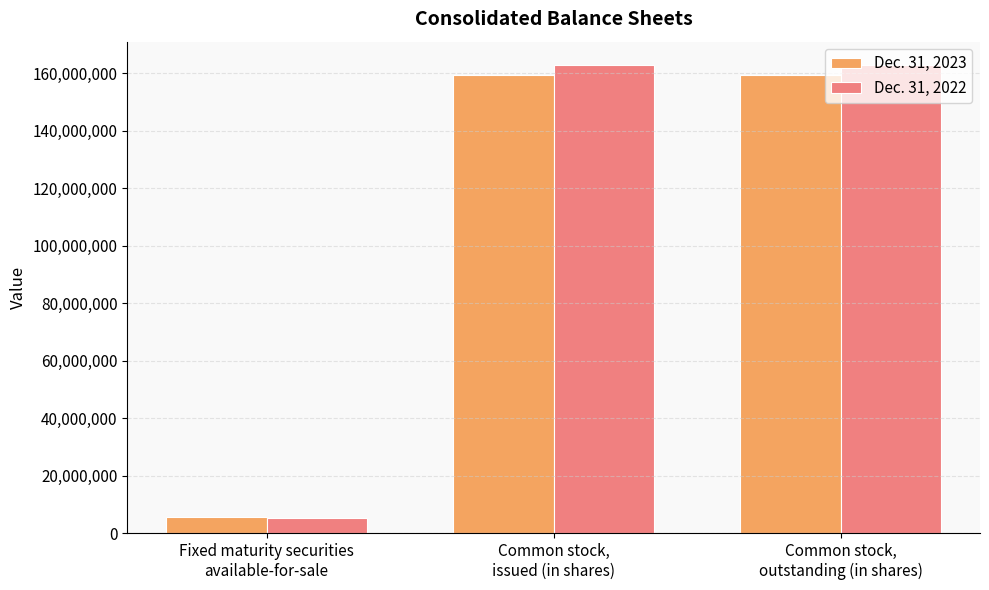

What value does the Dec. 31, 2022 series have at Common stock,
outstanding (in shares), to the nearest 100?

162779000